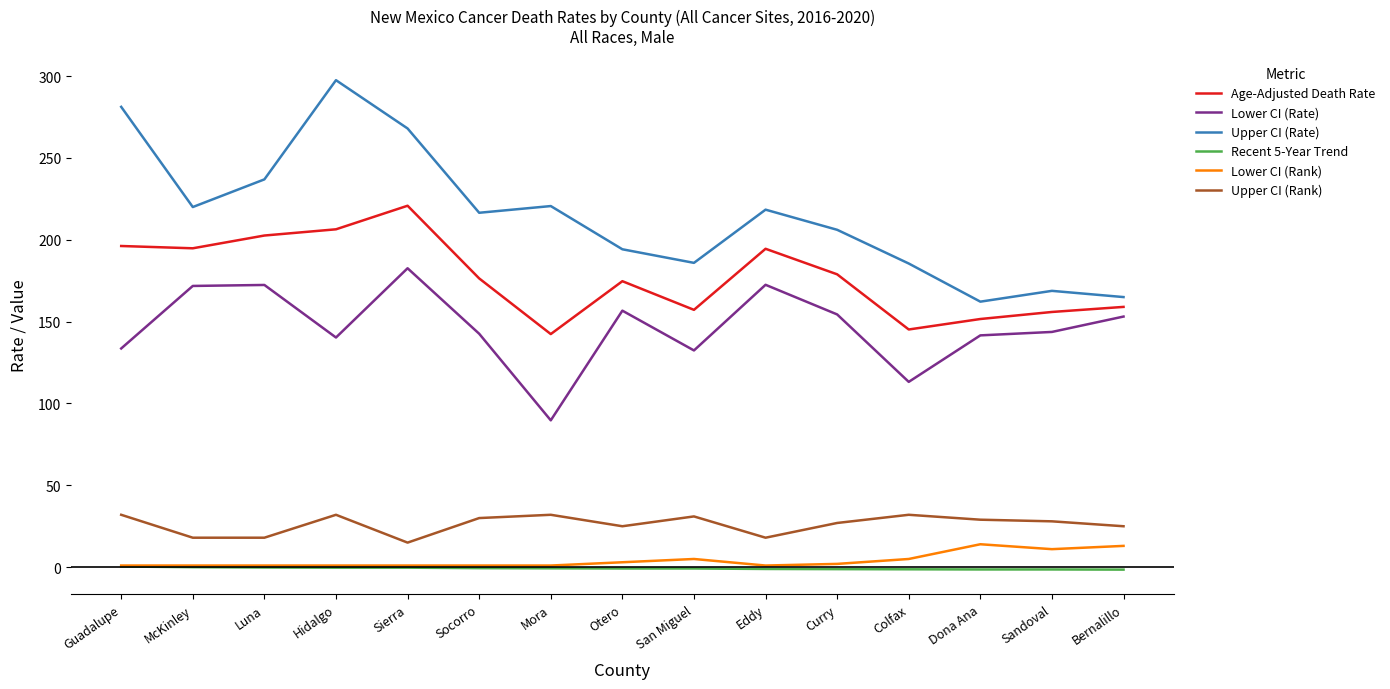

True or false: Upper CI (Rank) and Age-Adjusted Death Rate cross at least once.

False